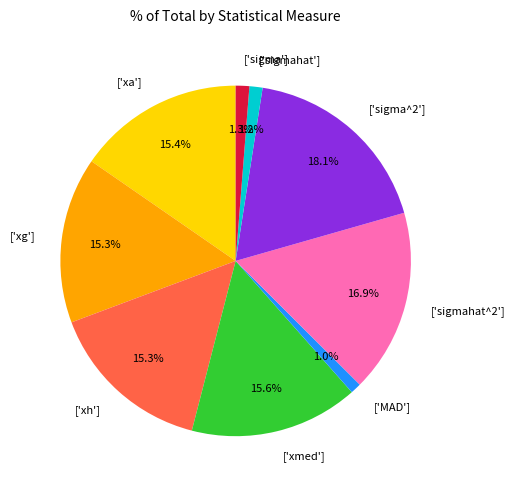

Between ['xa'] and ['sigma'], which is larger?

['xa']